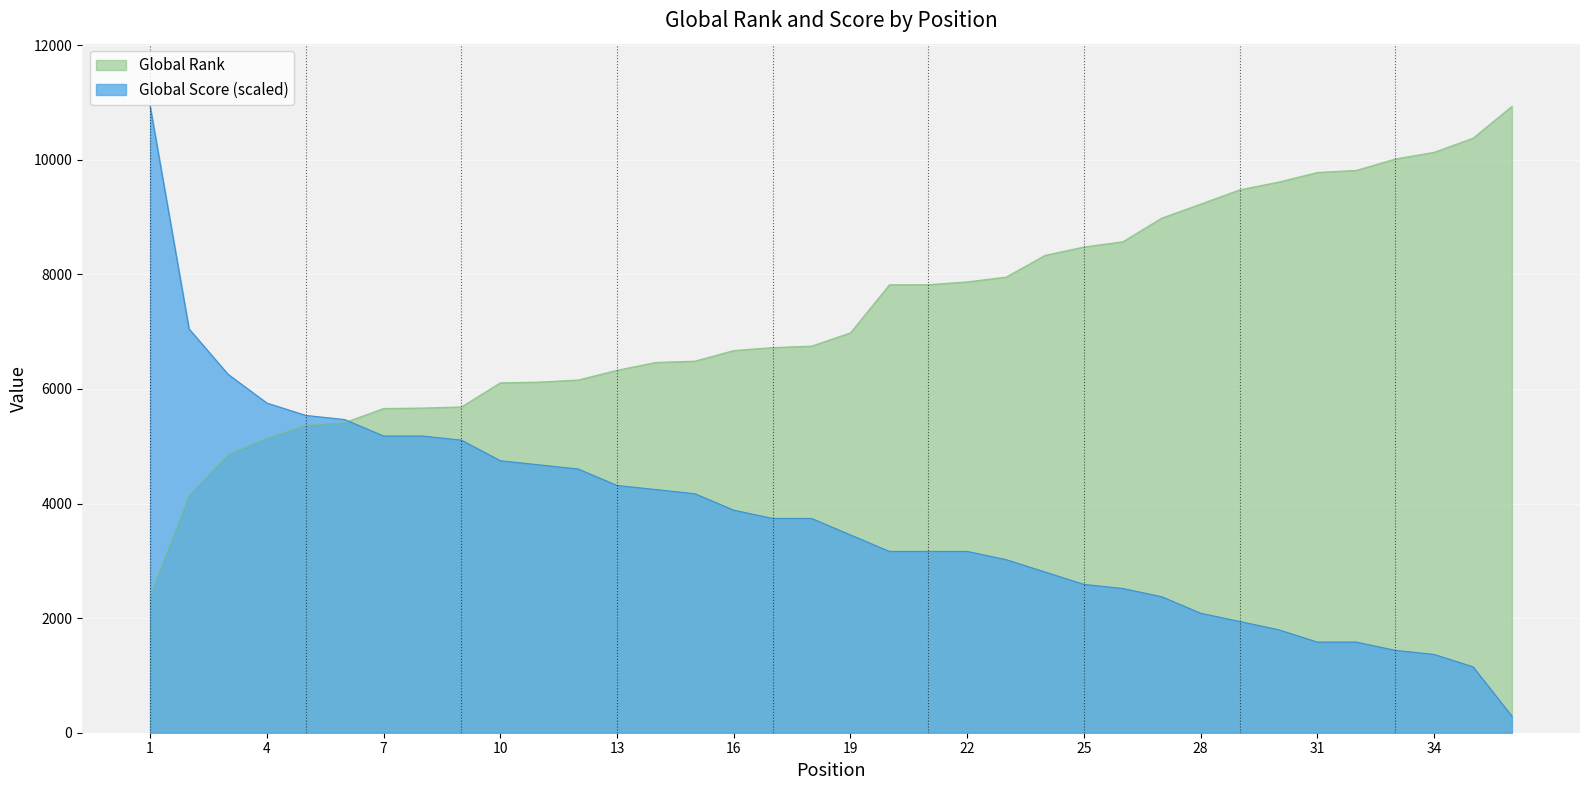

The value of Global Score at 22 is 3164.5. True or false?

True